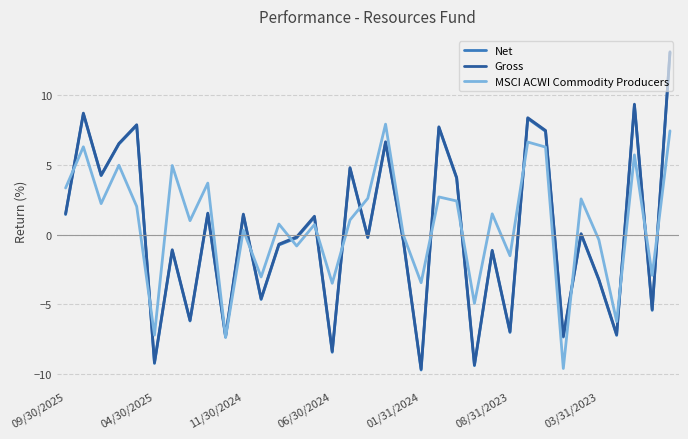

Which series has the widest spread of values?

Net